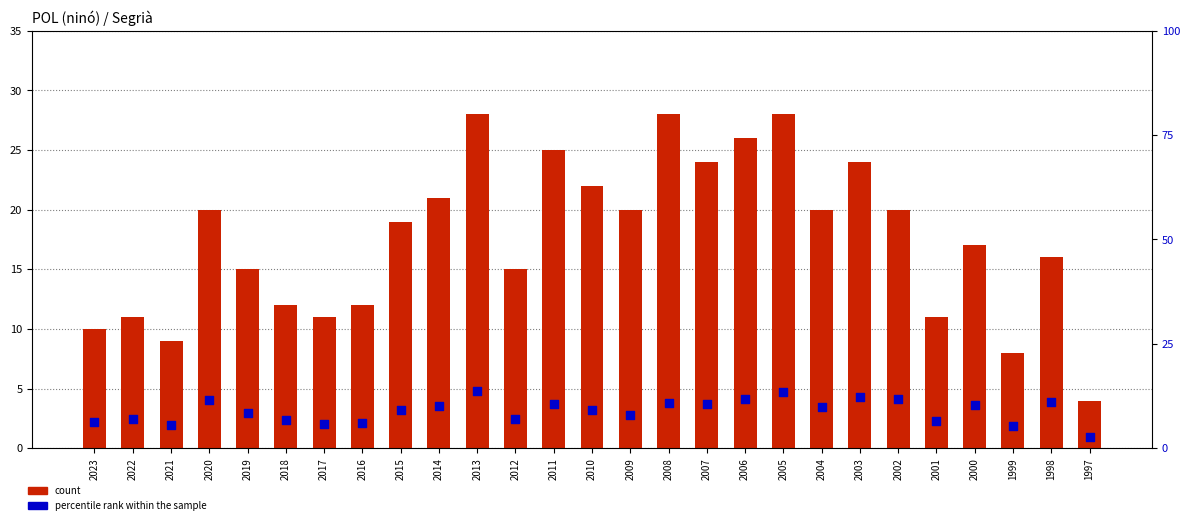

Which series has the widest spread of Y values?

count